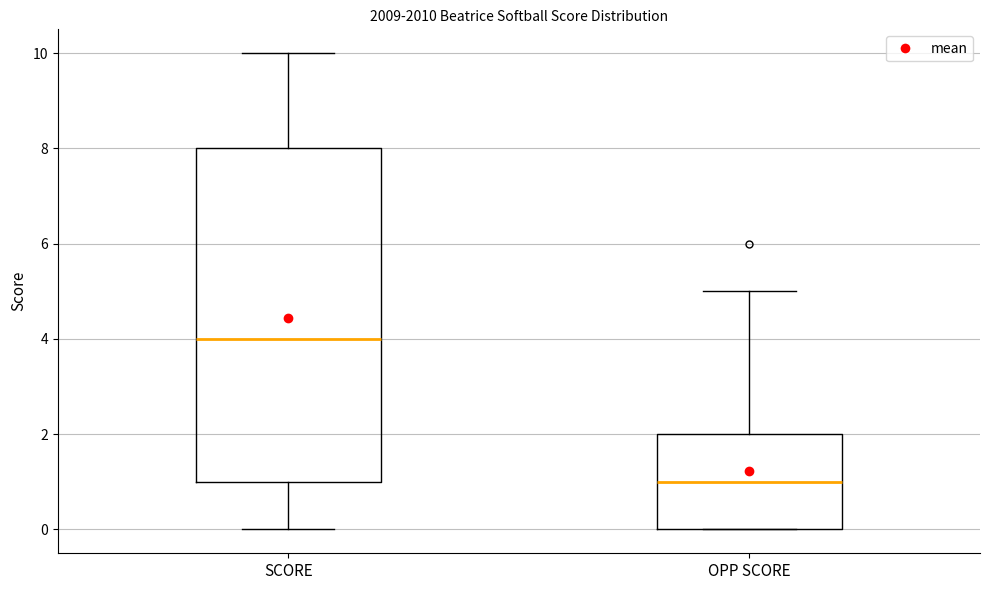

Reading left to right, read every box against the y-axis: the position of its median line, the range the box covers, and the ends of its whiskers. The values are not printed on the chart, so give them approximately, as read against the axis.

SCORE: median 4, box 1 to 8, whiskers 0 to 10
OPP SCORE: median 1, box 0 to 2, whiskers 0 to 5